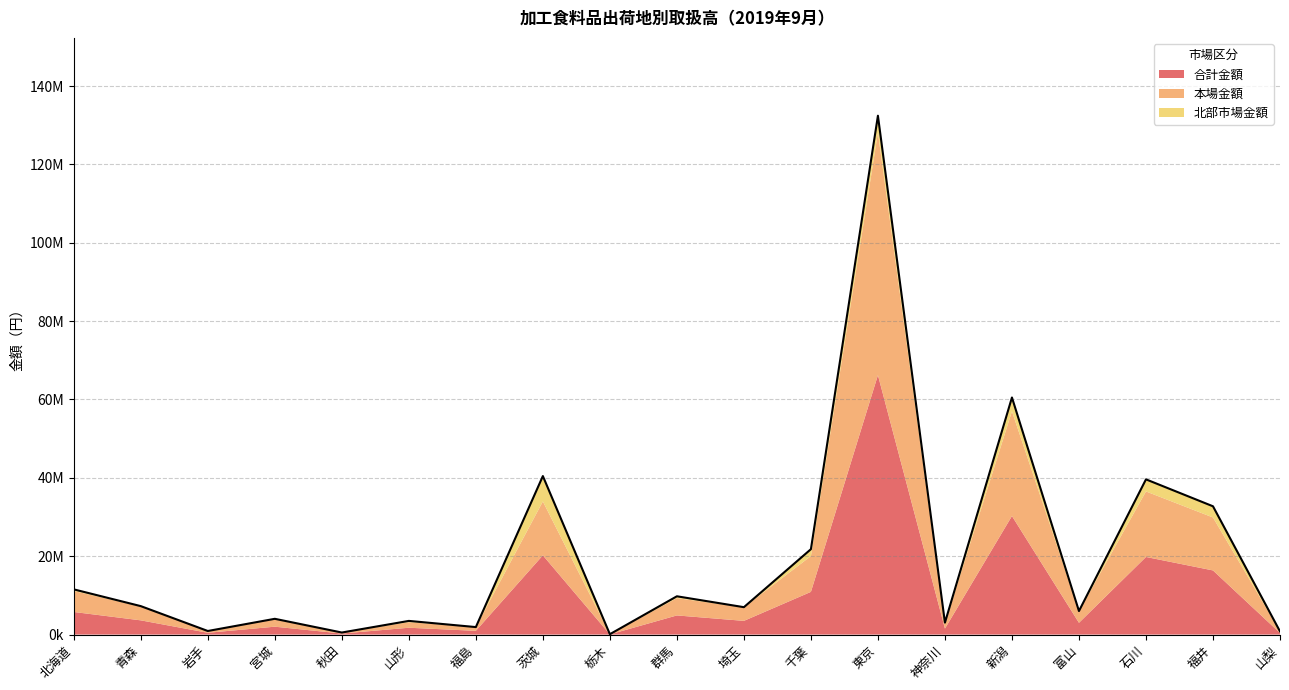

The value of 本場金額 at 石川 is 16725764. True or false?

True